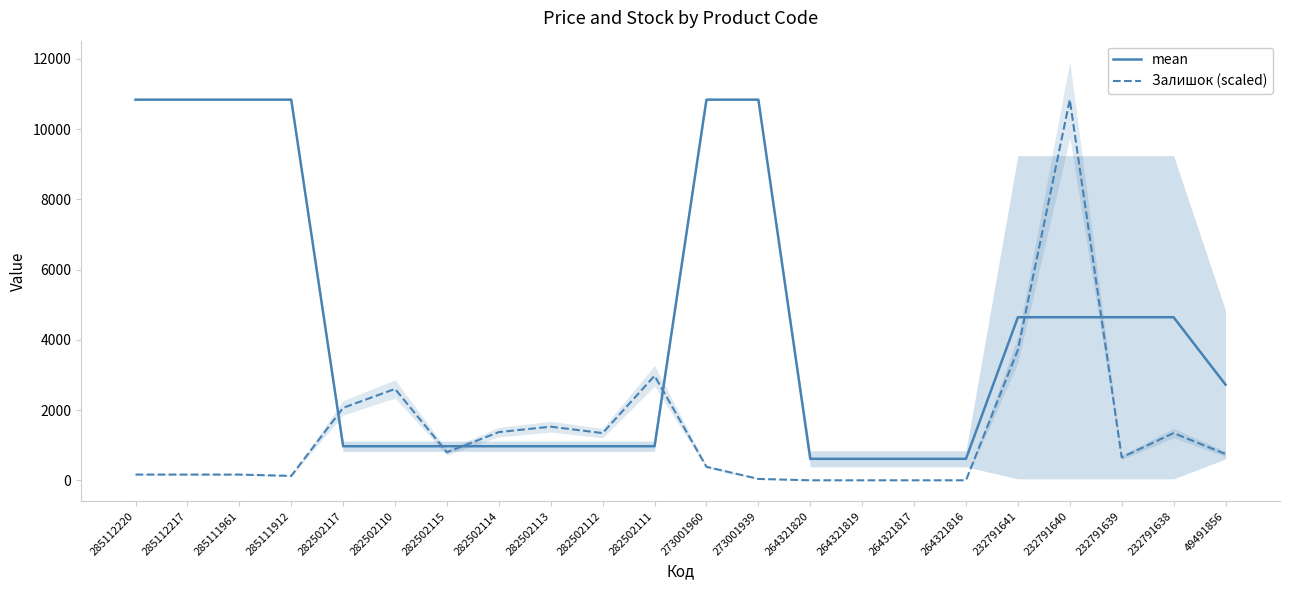

What is the spread (max minus min) of values at 264321820?

611.5